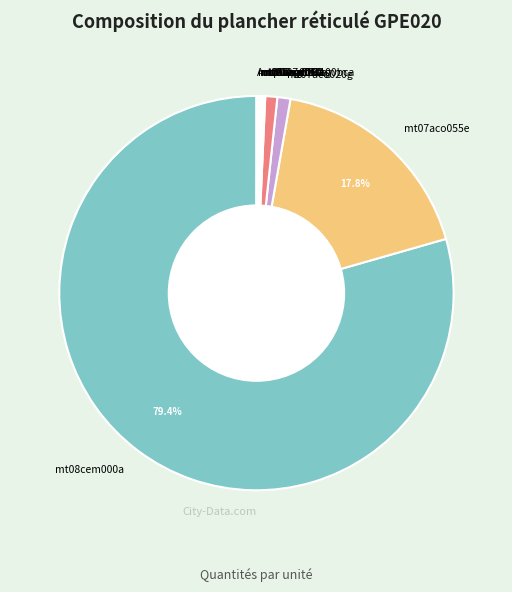

What is the largest slice in the pie chart?

mt08cem000a